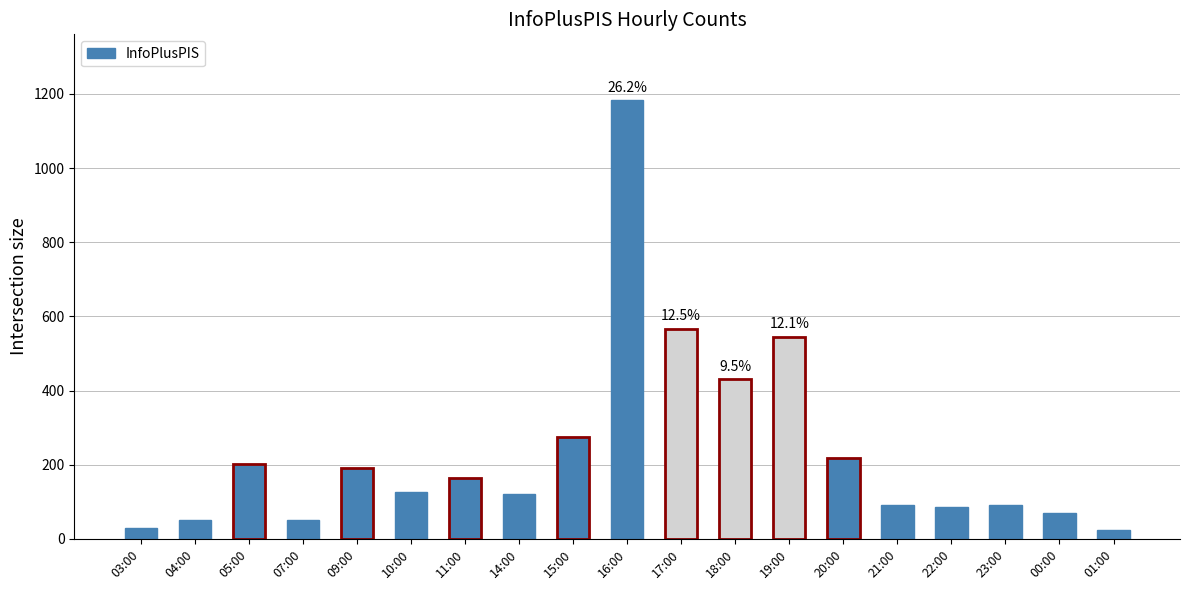

Are the bars horizontal?

No